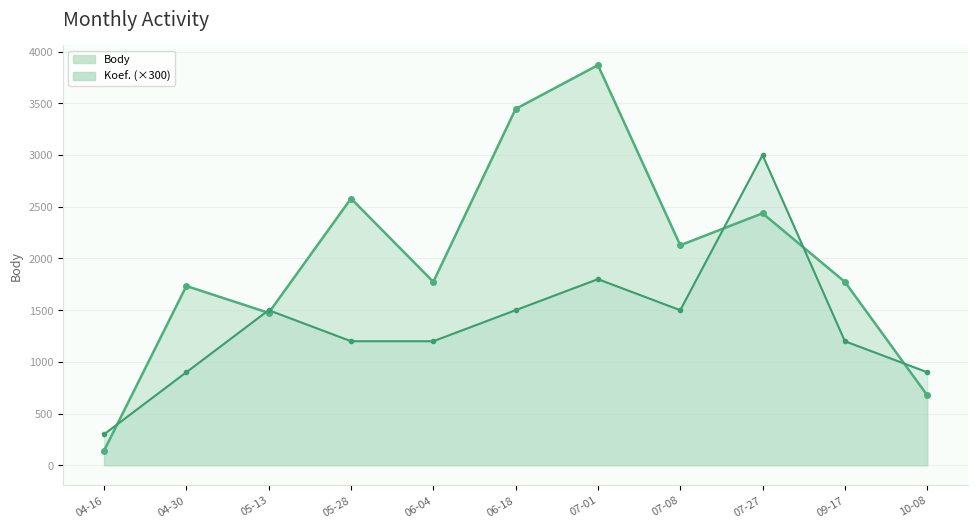

Where do Koef. and Body first cross each other?

04-16 and 04-30